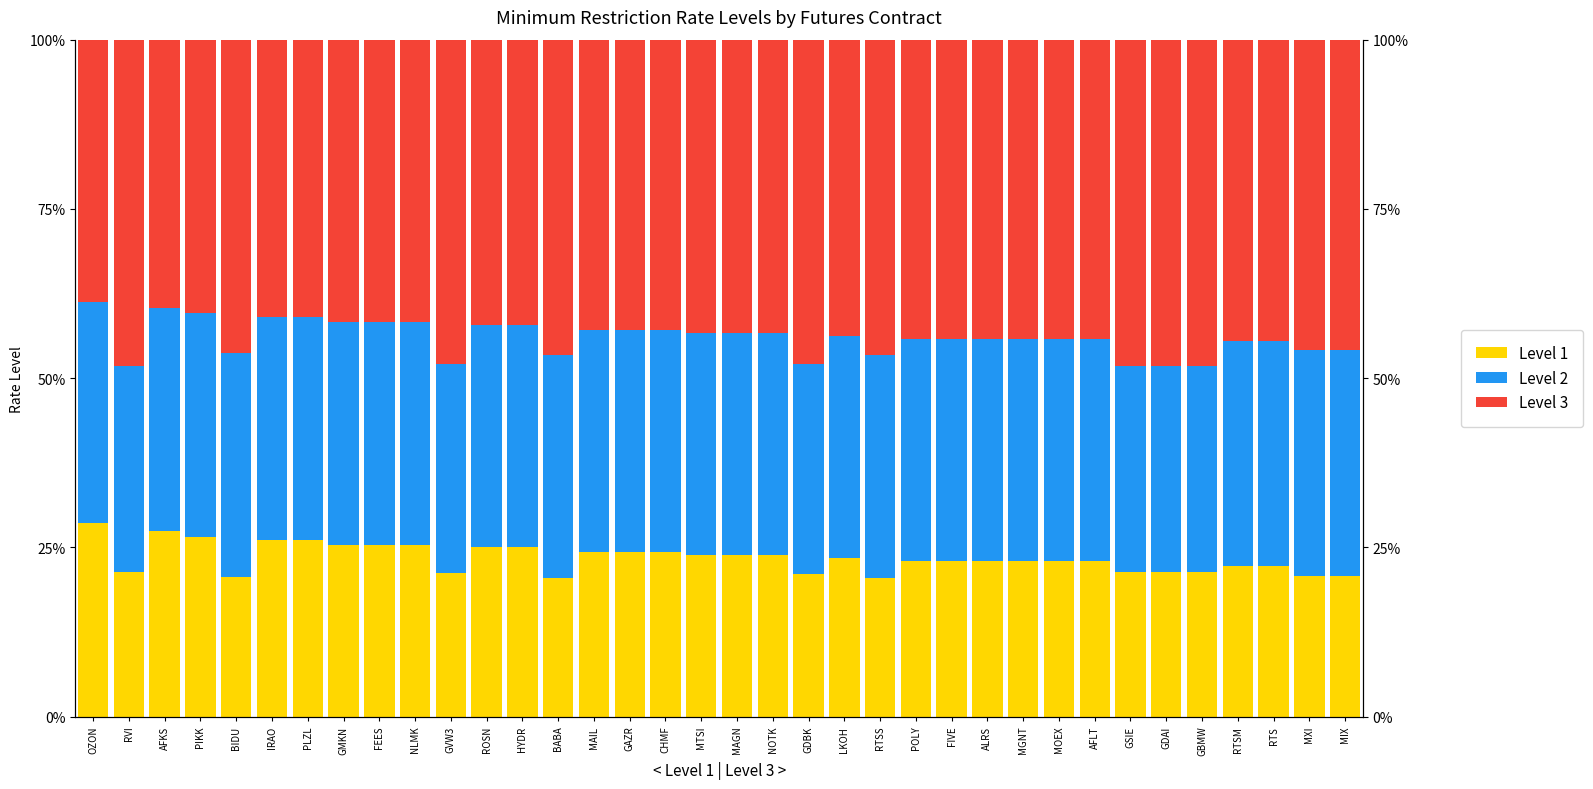

Which series has the largest range (max minus min)?

Level 3